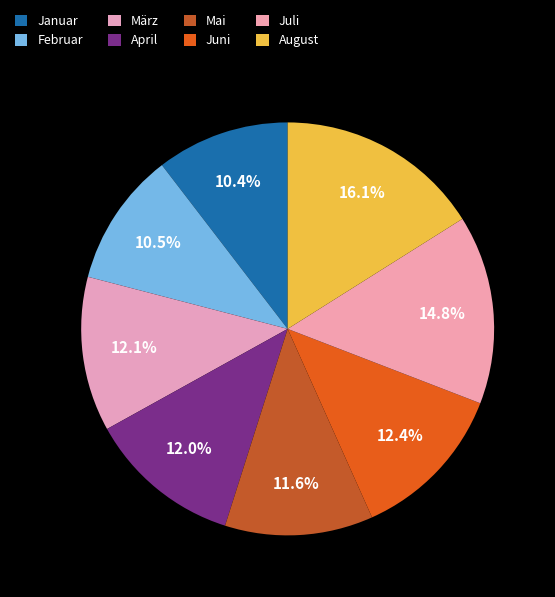

What is the ratio of the value at August to the value at Mai?

1.4